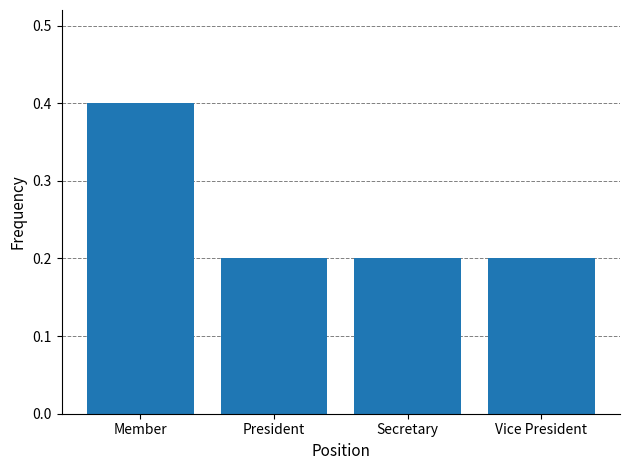

Is it true that the value at Member is 0.4?

True